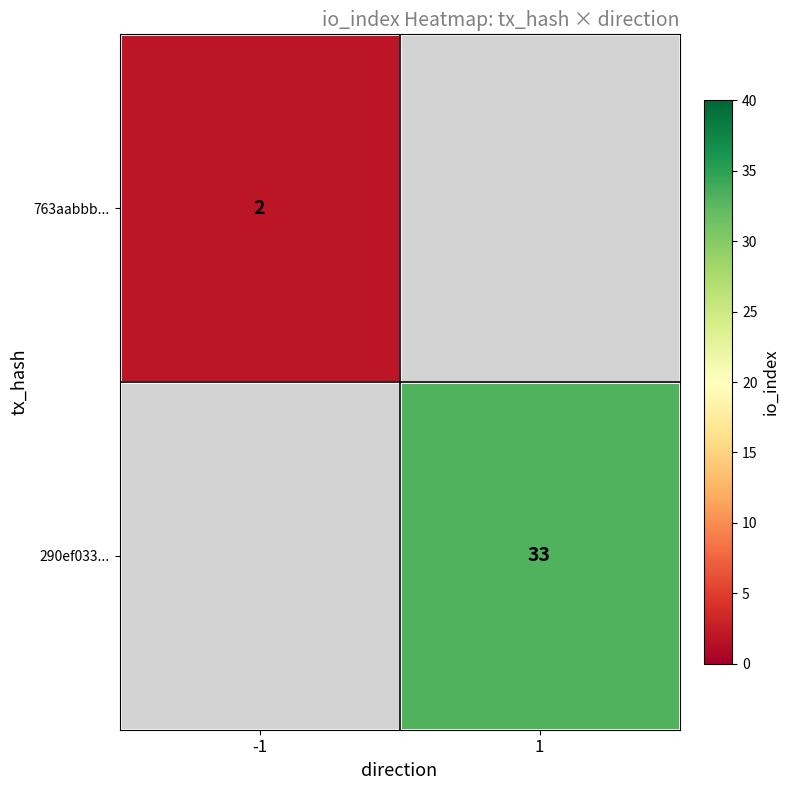

How many series are shown in this chart?

2